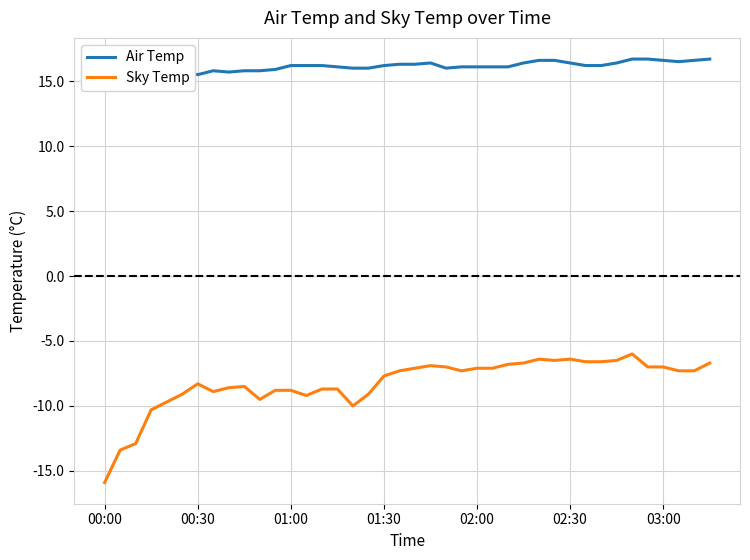

True or false: Air Temp and Sky Temp intersect in this chart.

False